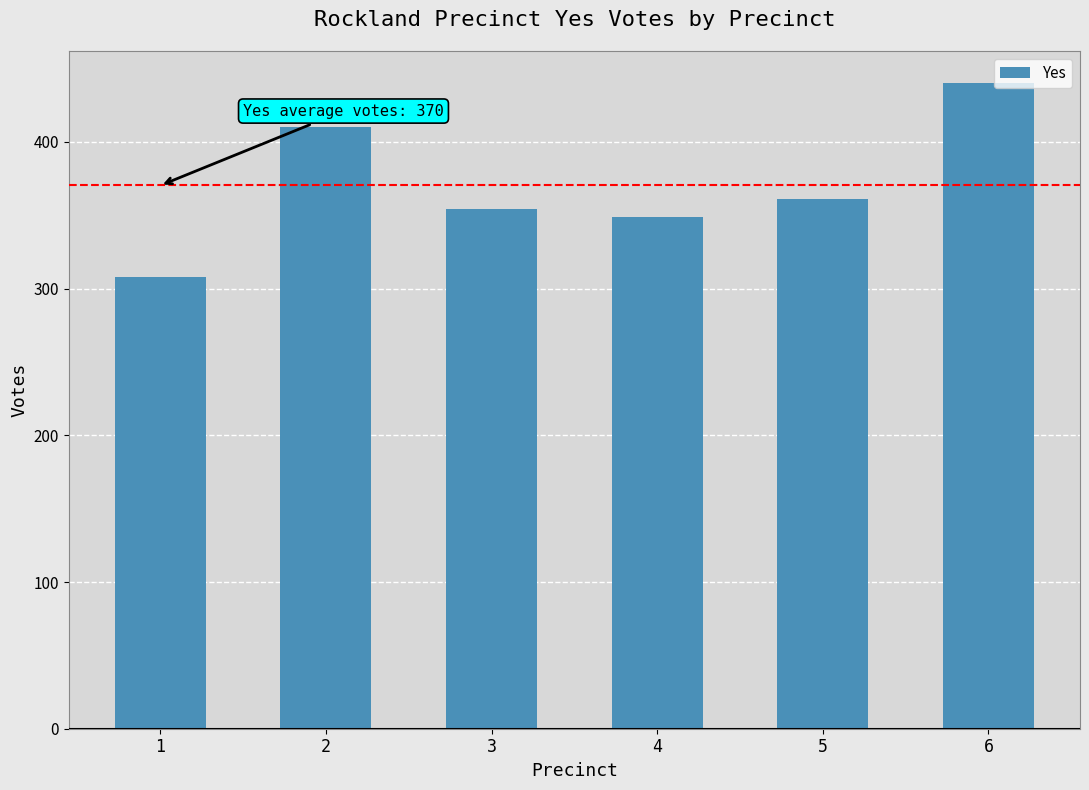

Are the bars horizontal?

No